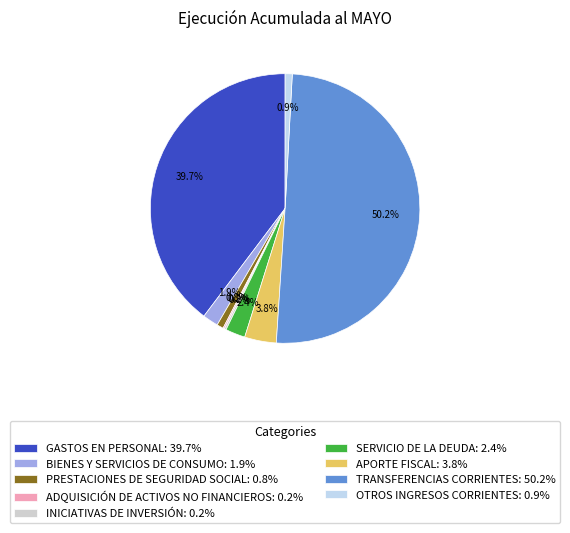

To the nearest percent, what percentage of the pie is APORTE FISCAL?

4%